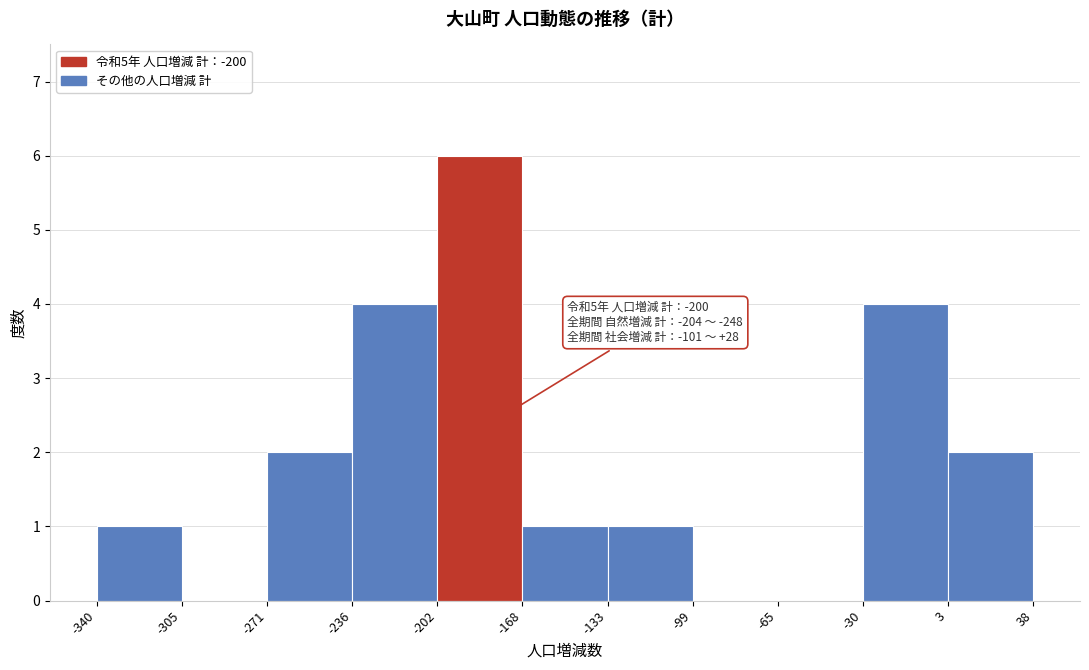

Over which range of the x-axis is the bar tallest?

-202 to -168